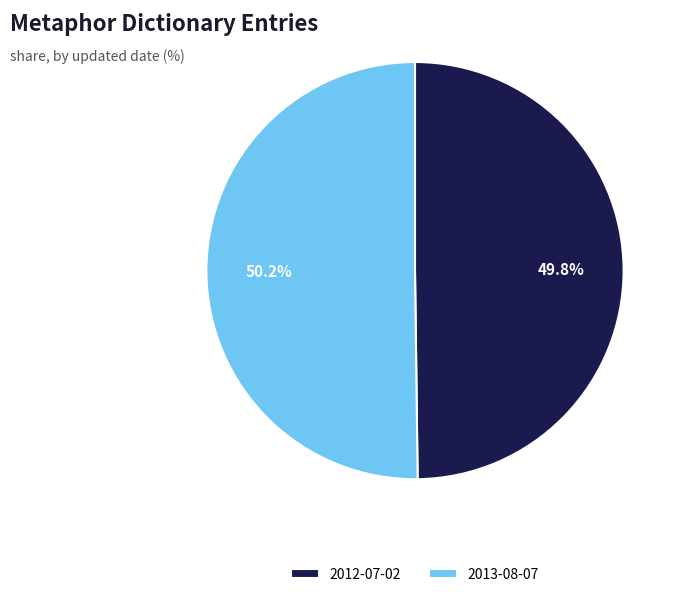

To the nearest percent, what is the average slice percentage?

50%